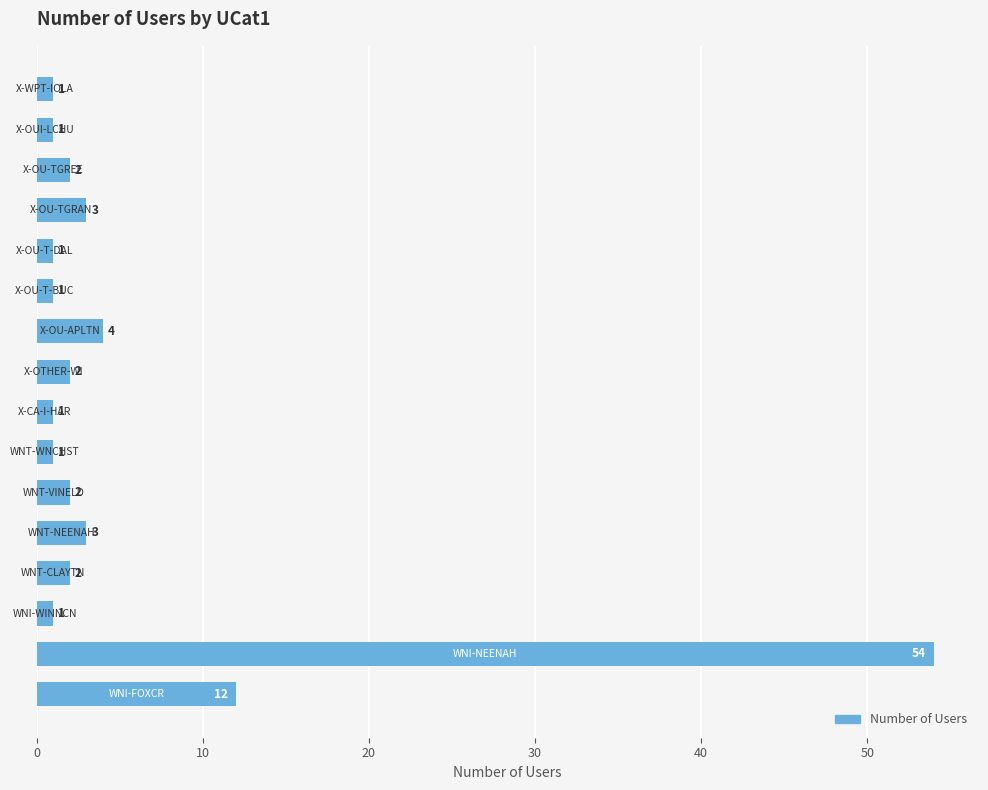

What is the difference between the maximum and second lowest values?

53